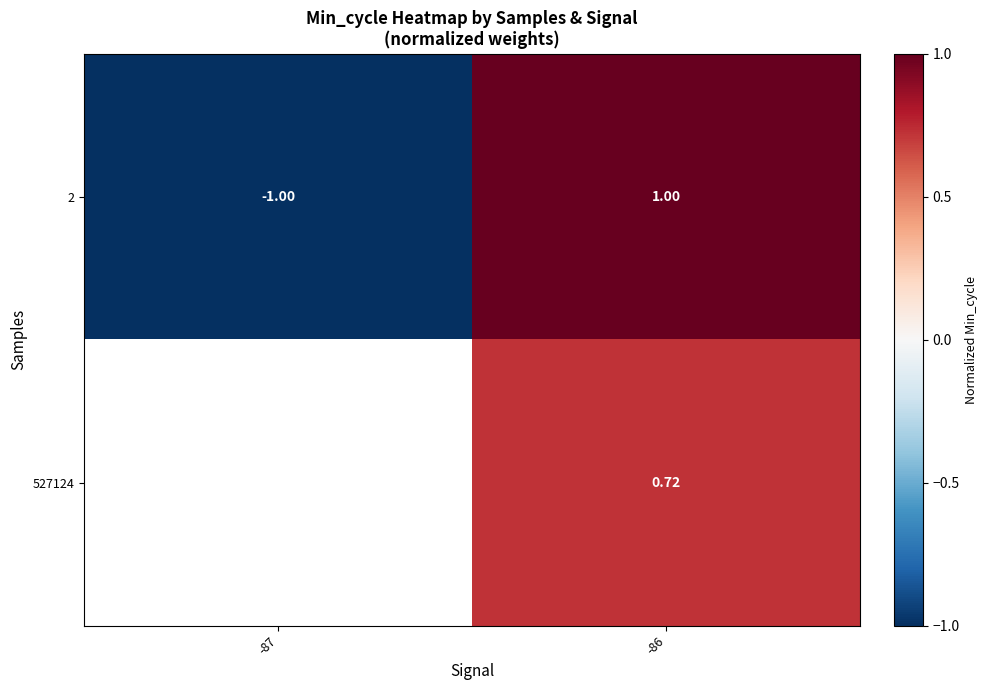

How many positive values does the 2 series have?

1